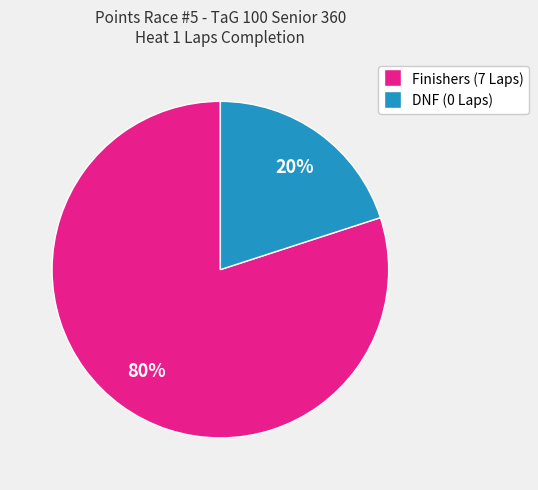

Between Finishers (7 Laps) and DNF (0 Laps), which is larger?

Finishers (7 Laps)